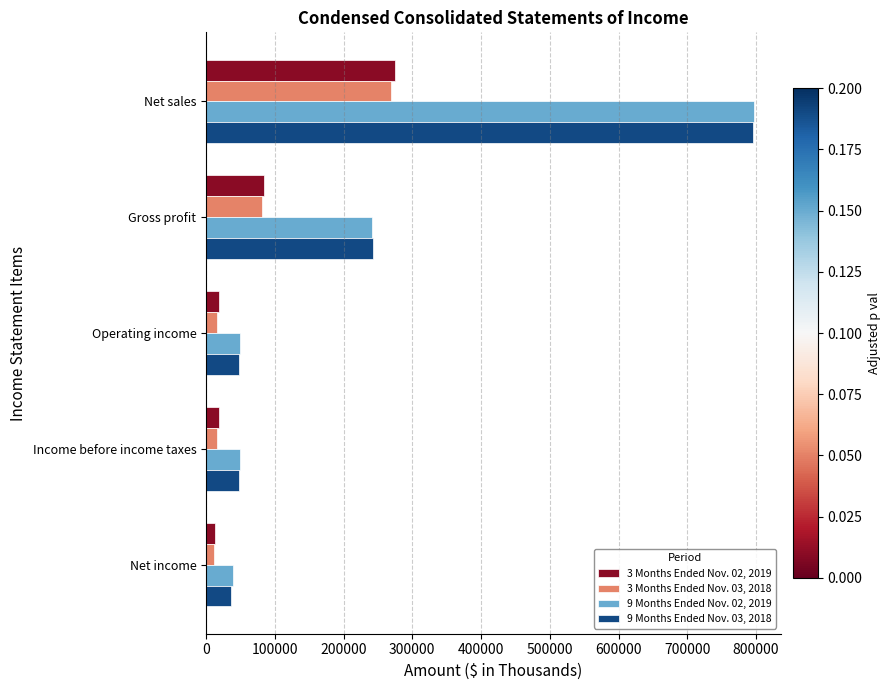

Rank the series by their maximum value, from highest to lowest.

9 Months Ended Nov. 02, 2019, 9 Months Ended Nov. 03, 2018, 3 Months Ended Nov. 02, 2019, 3 Months Ended Nov. 03, 2018